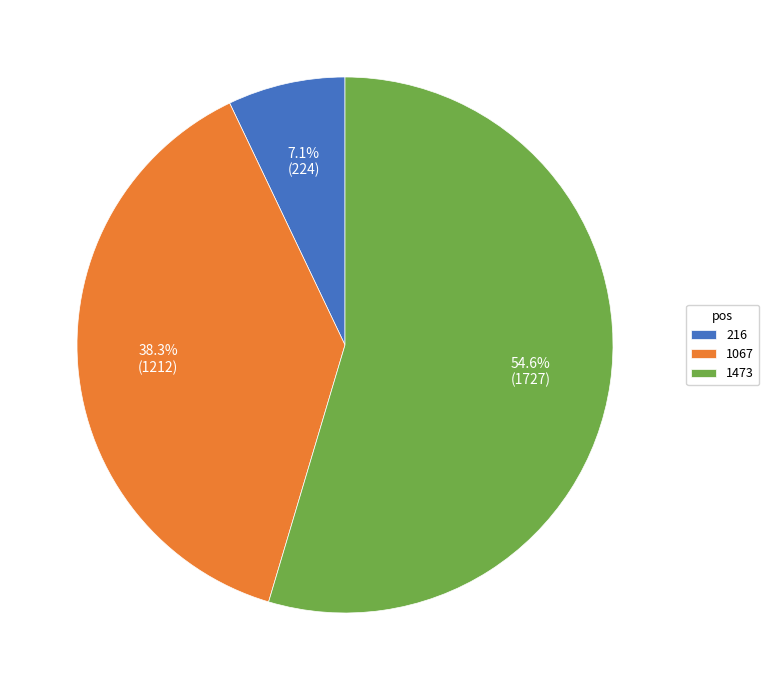

Which slice represents more than half of the pie?

1473